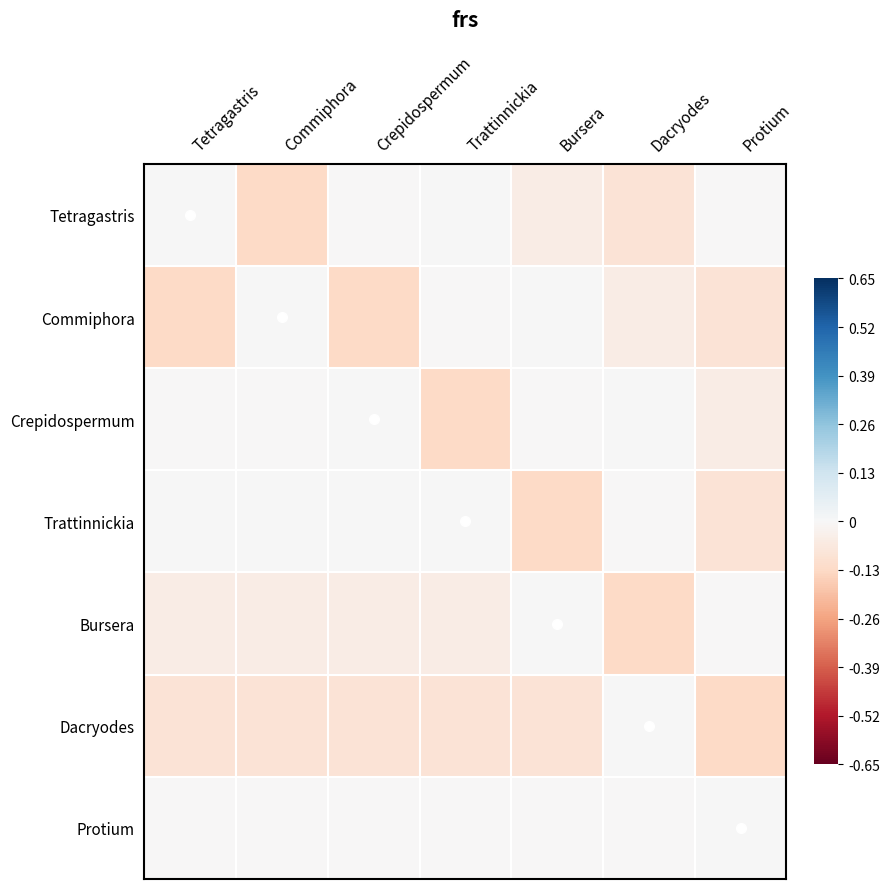

Rank the series by their maximum value, from lowest to highest.

Bursera, Dacryodes, Protium, Tetragastris, Commiphora, Crepidospermum, Trattinnickia